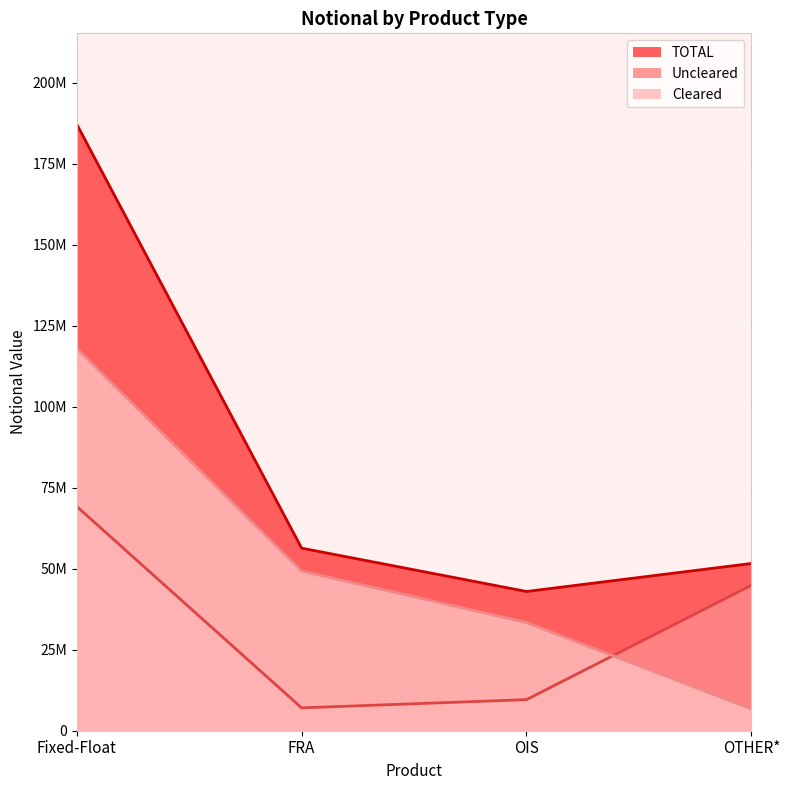

What are all the series names shown in the legend?

TOTAL, Uncleared, Cleared